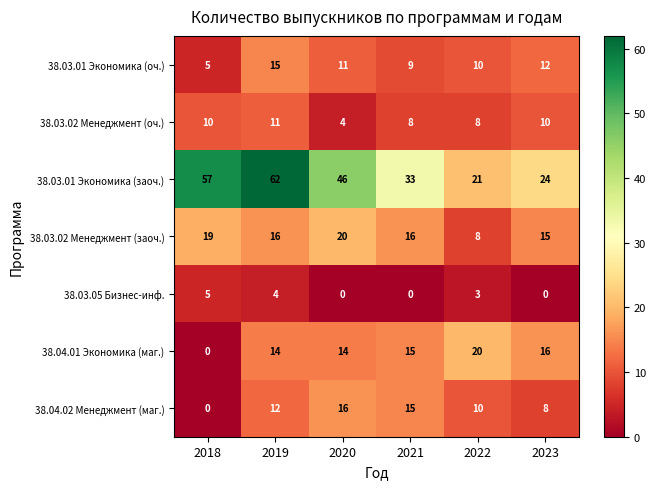

At 2019, list the series in order from smallest to largest.

38.03.05 Бизнес-инф., 38.03.02 Менеджмент (оч.), 38.04.02 Менеджмент (маг.), 38.04.01 Экономика (маг.), 38.03.01 Экономика (оч.), 38.03.02 Менеджмент (заоч.), 38.03.01 Экономика (заоч.)